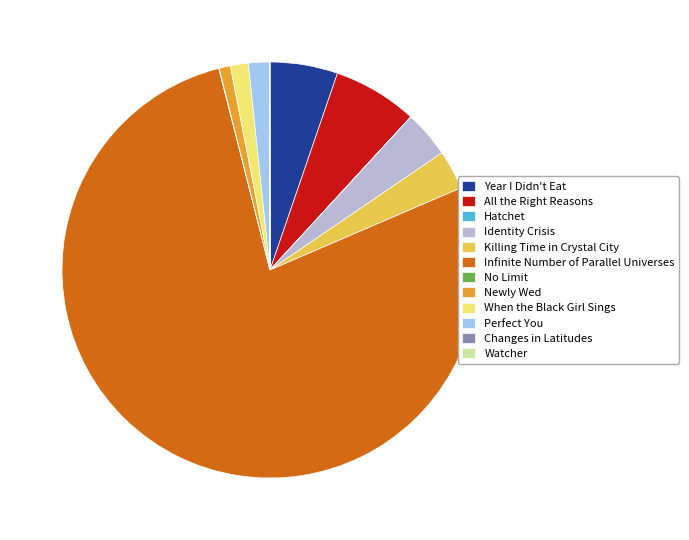

Does When the Black Girl Sings account for over 50% of the chart?

No